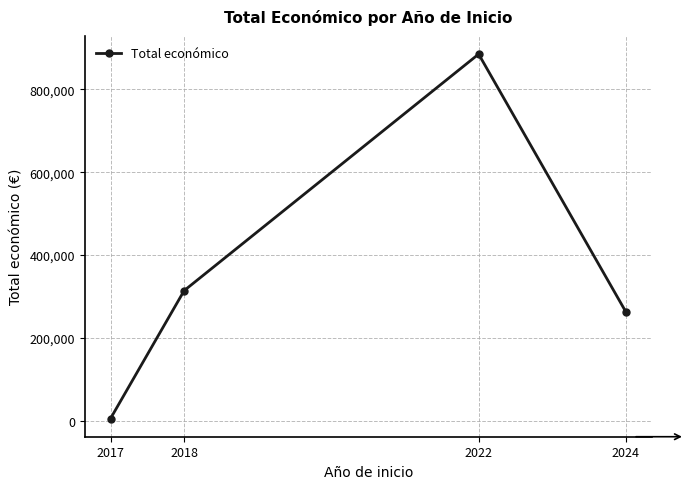

What is the sum of all values?

1467046